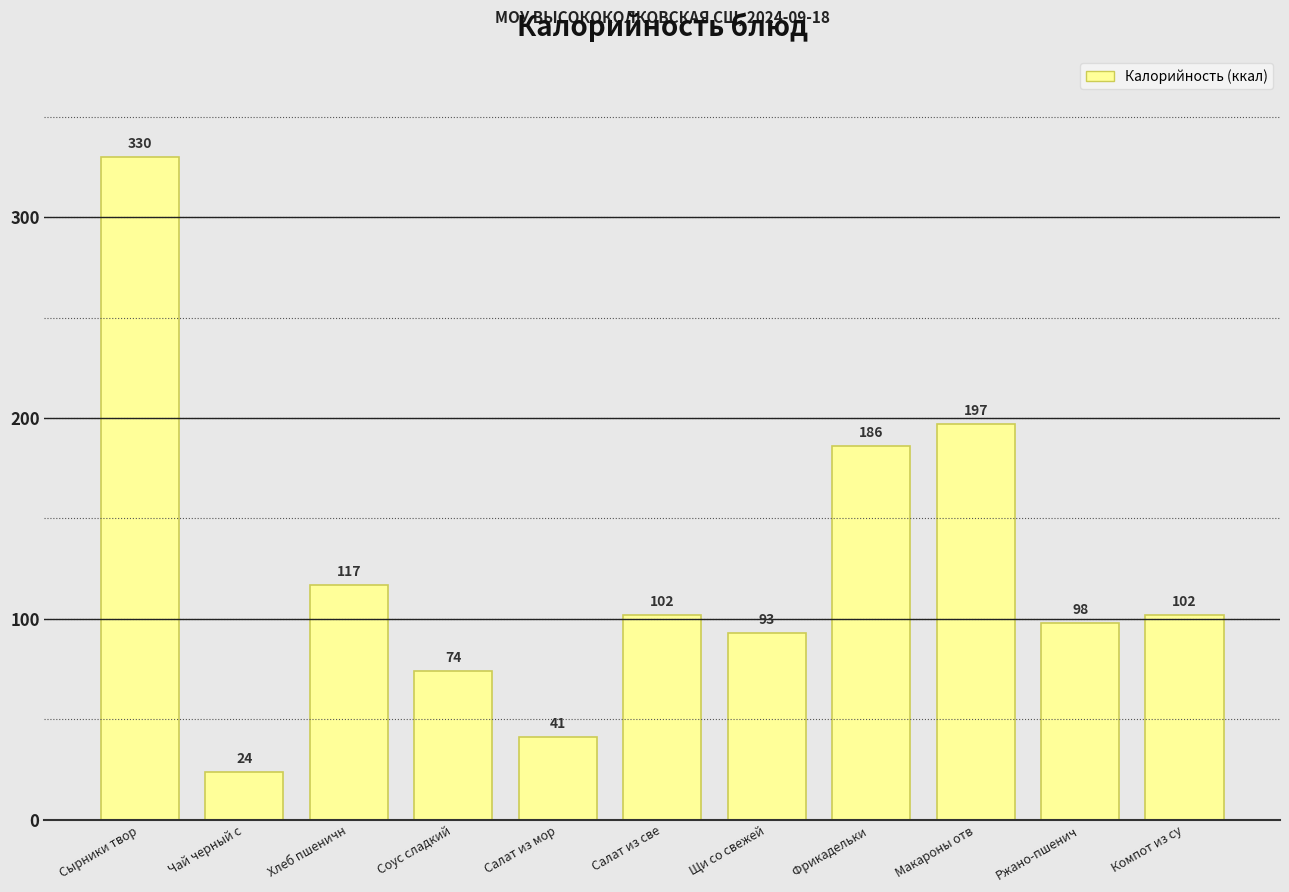

What is the difference between the values at Чай черный с and Щи со свежей?

69.0